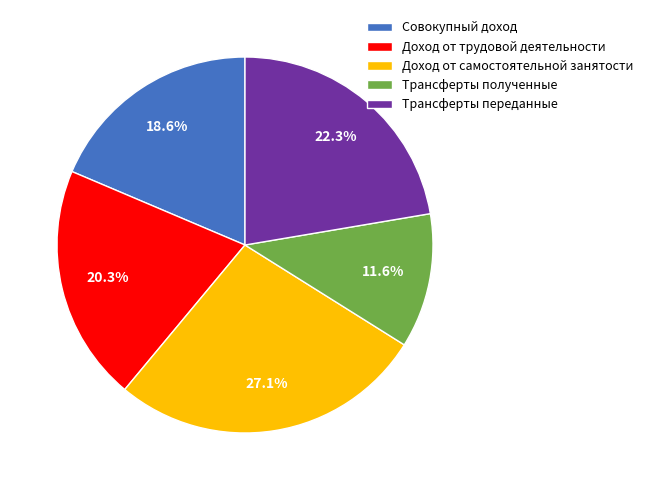

Count the number of slices in the pie.

5